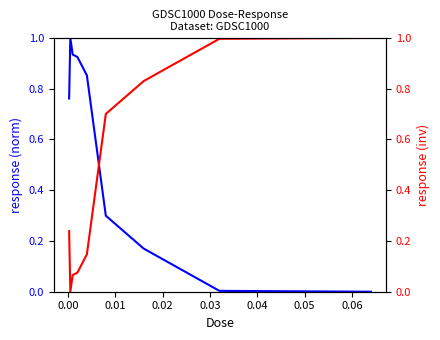

List the series in order of their peak value, lowest first.

Response (norm), Response (inv)